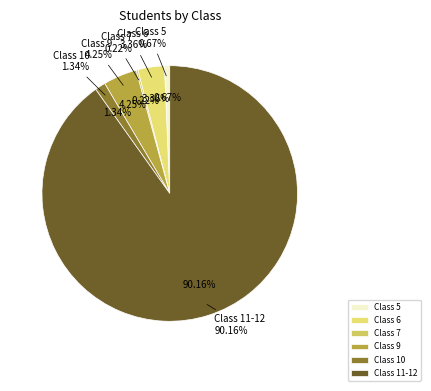

Count the number of slices in the pie.

6